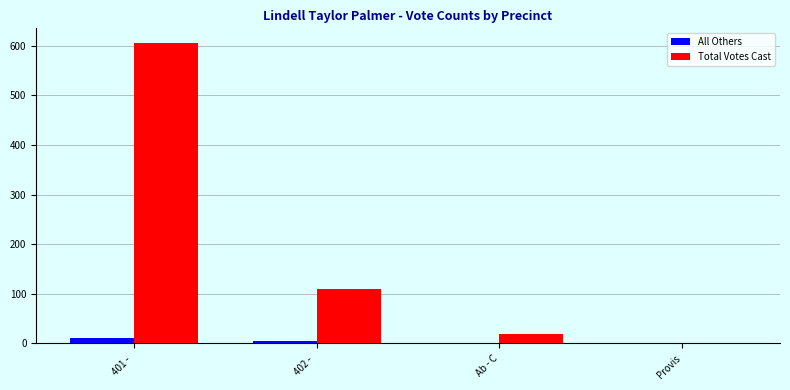

Are the bars horizontal?

No